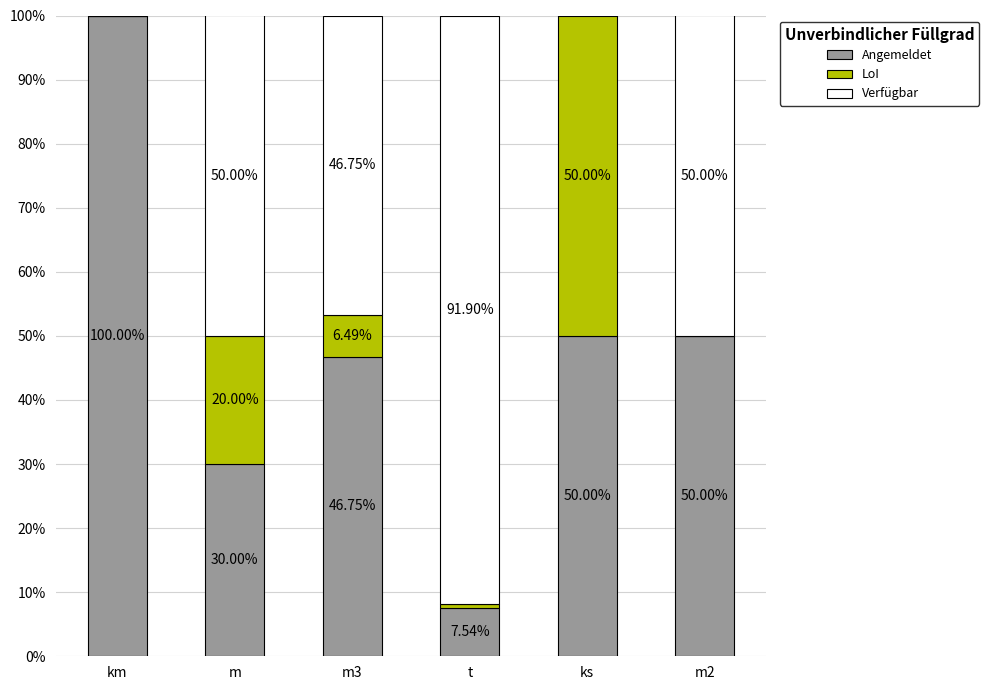

What is the total value across all series at t?

100.0